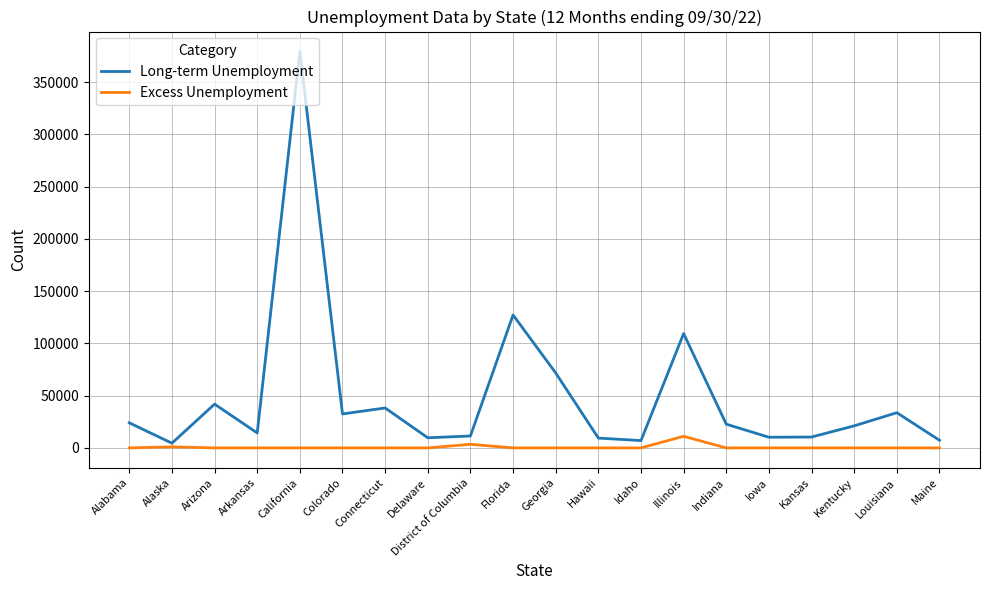

True or false: Excess Unemployment and Long-term Unemployment intersect in this chart.

False